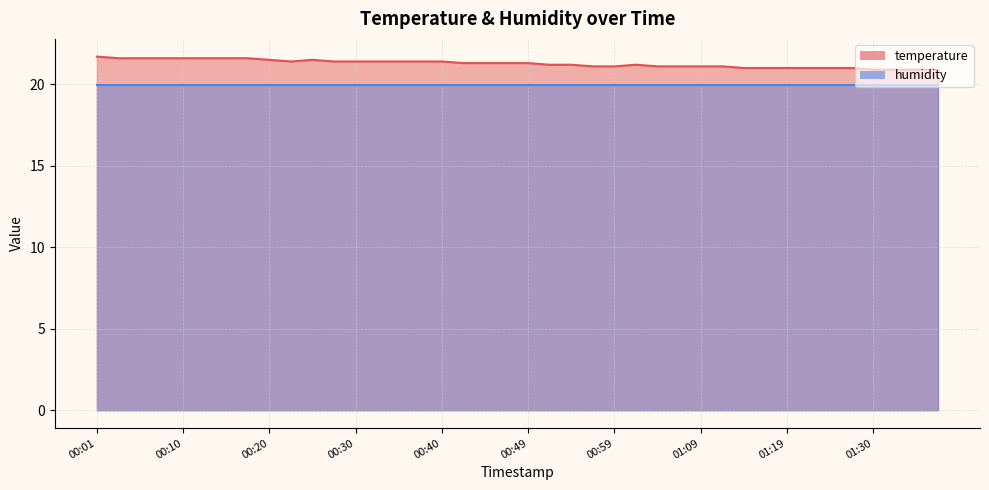

Rank the categories by value from highest to lowest.

00:01, 00:03, 00:06, 00:08, 00:10, 00:13, 00:15, 00:18, 00:20, 00:25, 00:23, 00:28, 00:30, 00:32, 00:35, 00:37, 00:40, 00:42, 00:45, 00:47, 00:49, 00:52, 00:54, 01:02, 00:57, 00:59, 01:04, 01:06, 01:09, 01:12, 01:15, 01:17, 01:19, 01:22, 01:25, 01:27, 01:30, 01:32, 01:35, 01:37